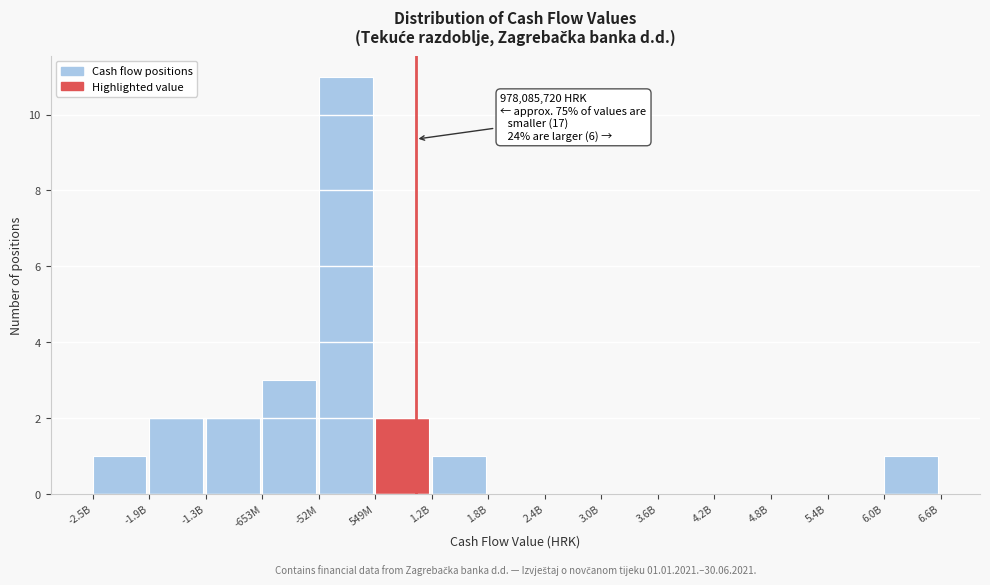

Reading left to right, extract all data points from this chart.

-2.5B=1	-1.9B=2	-1.3B=2	-653M=3	-52M=11	549M=2	1.2B=1	1.8B=0	2.4B=0	3.0B=0	3.6B=0	4.2B=0	4.8B=0	5.4B=0	6.0B=1